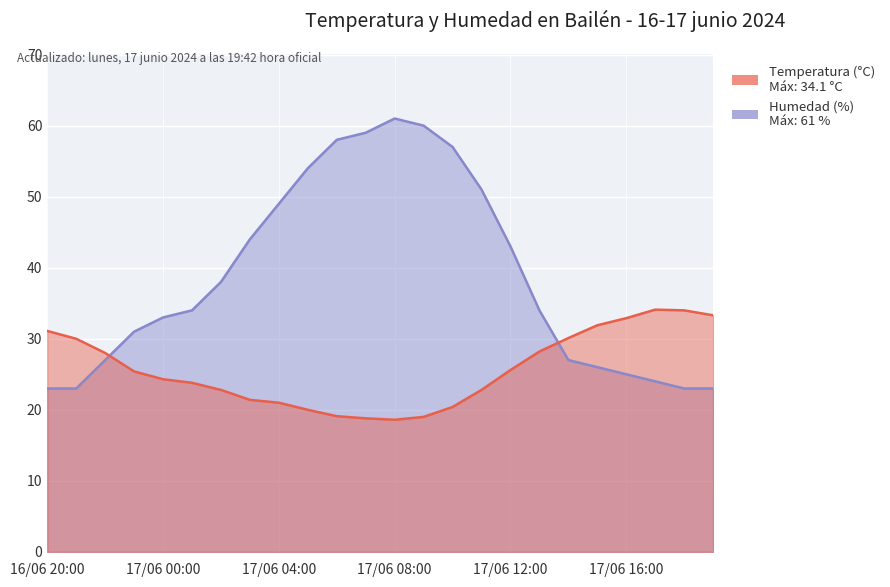

After their last crossing, which series has the higher values: Humedad (%) or Temperatura (°C)?

Temperatura (°C)